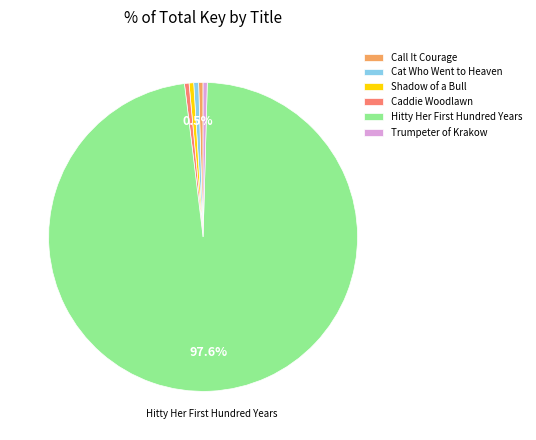

Which slice represents more than half of the pie?

Hitty Her First Hundred Years